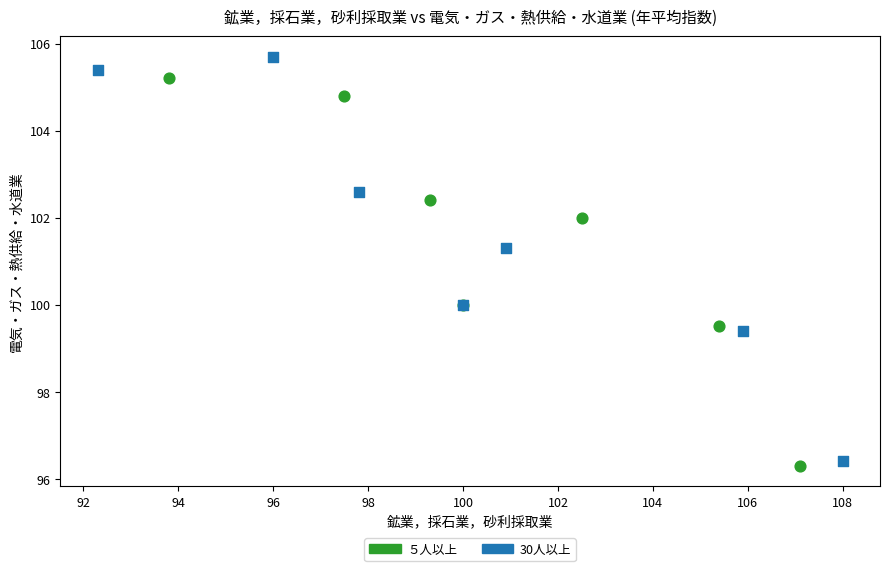

Which series has the widest spread of Y values?

30人以上